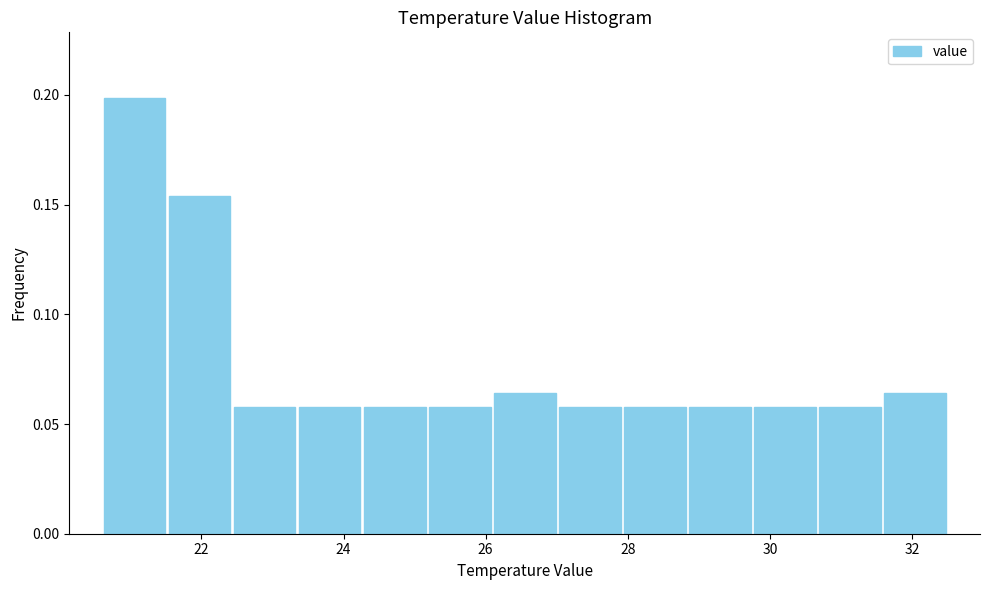

Reading left to right, transcribe this chart: for each bar, give the range it covers on the x-axis and its height. Neither the bar edges nor the heights are printed on the chart, so give them approximately, as read against the axes.

20.6 to 21.6: 0.200
21.6 to 22.4: 0.155
22.4 to 23.4: 0.060
23.4 to 24.2: 0.060
24.2 to 25.2: 0.060
25.2 to 26.0: 0.060
26.0 to 27.0: 0.065
27.0 to 28.0: 0.060
28.0 to 28.8: 0.060
28.8 to 29.8: 0.060
29.8 to 30.6: 0.060
30.6 to 31.6: 0.060
31.6 to 32.6: 0.065